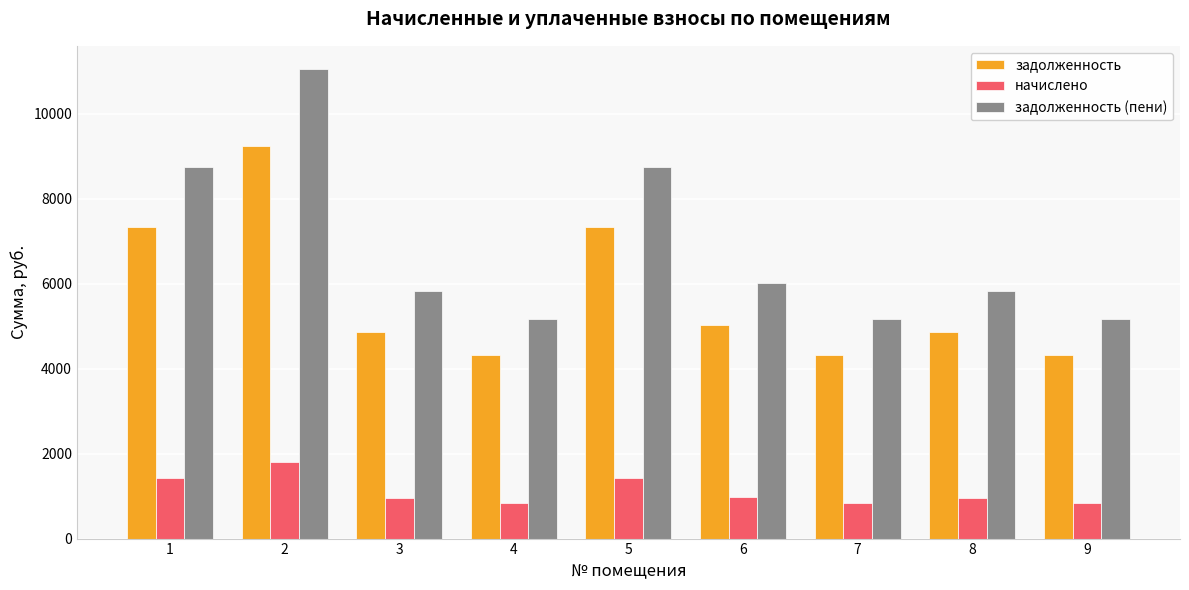

How many categories are shown in the chart?

9